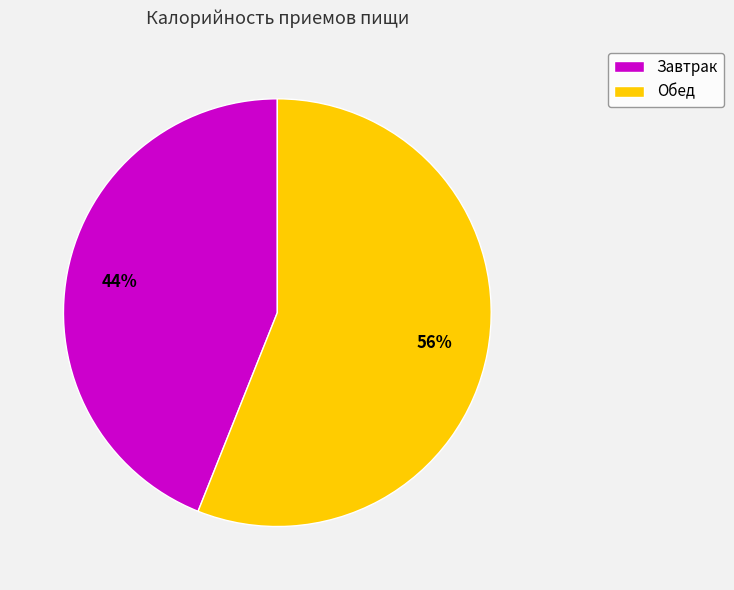

Which slice represents more than half of the pie?

Обед